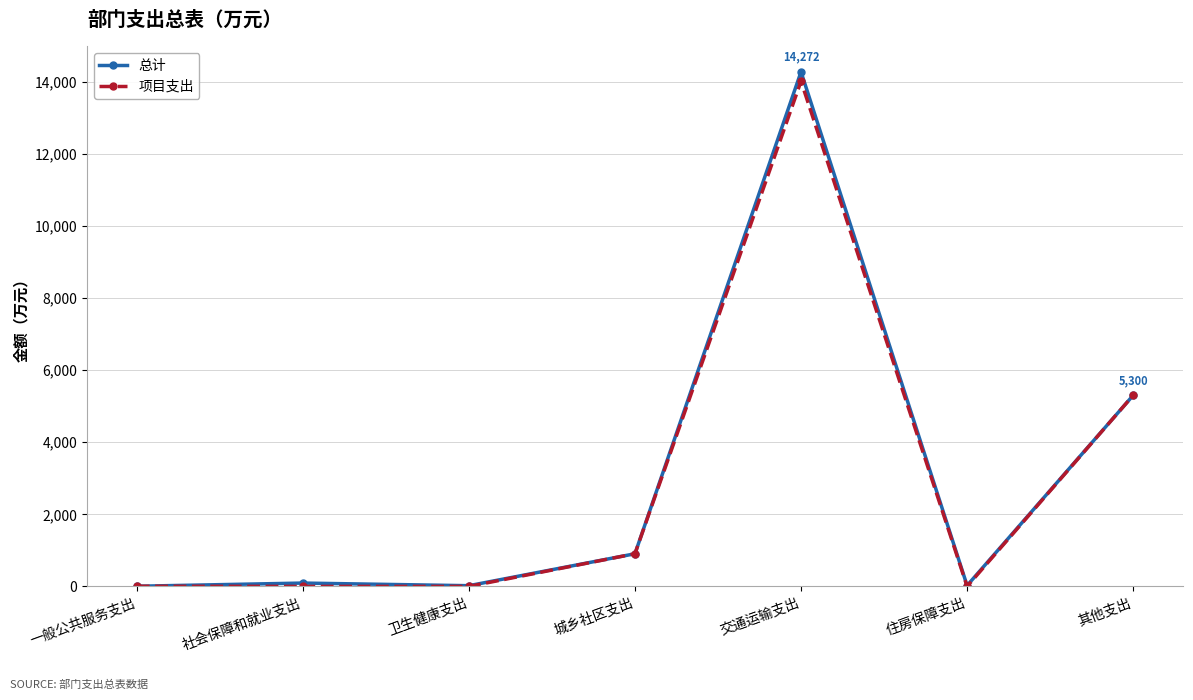

Does the chart have visible grid lines?

Yes